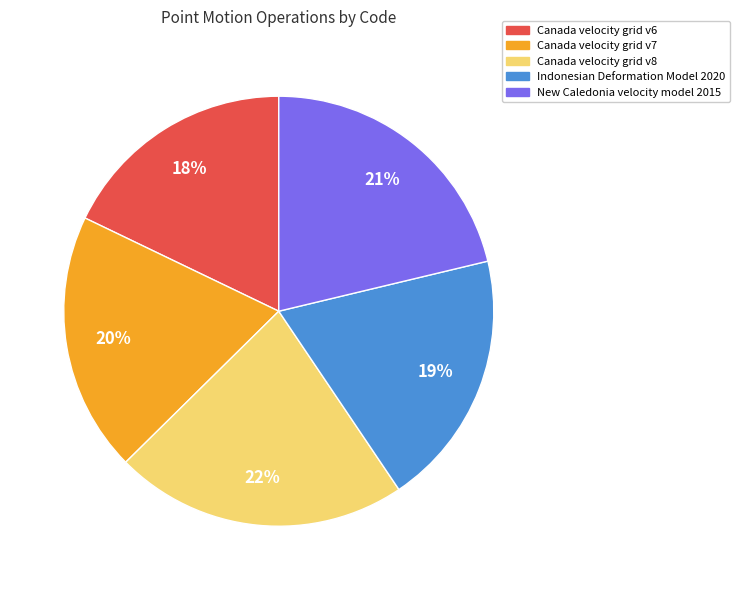

To the nearest percent, what portion does Indonesian Deformation Model 2020 represent?

19%